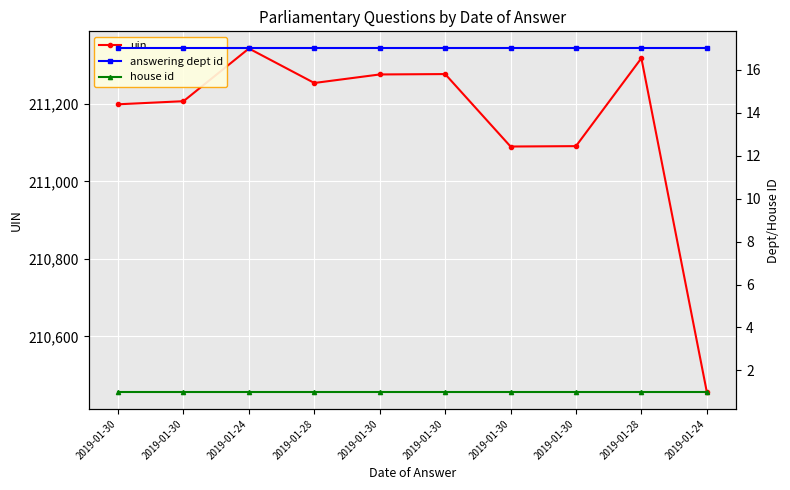

What is the label of the 10th point from the left?

2019-01-24